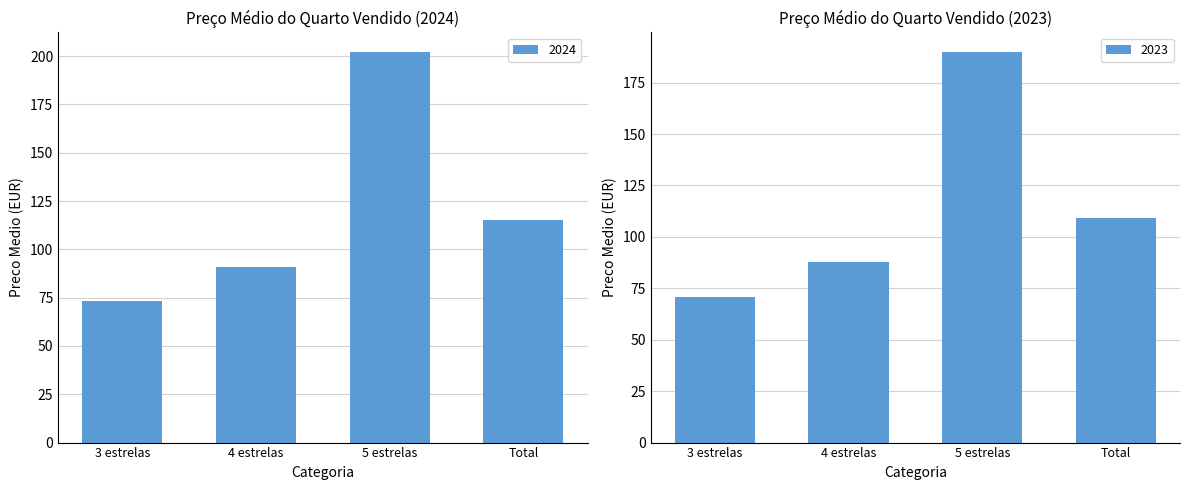

The value of 2024 at 4 estrelas is 91.0. True or false?

True